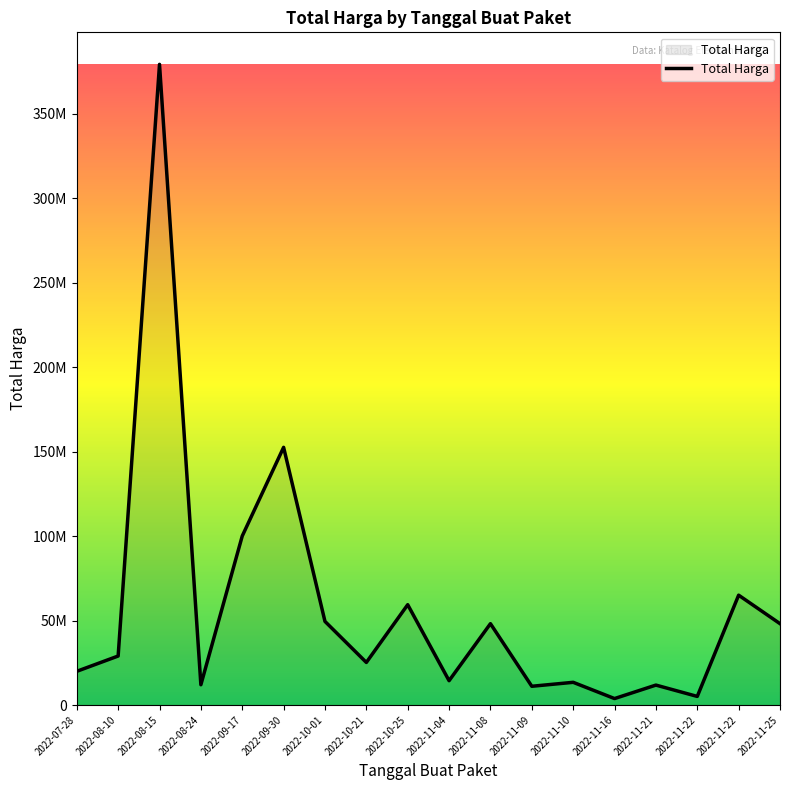

Does the chart display data point markers on the line(s)?

No